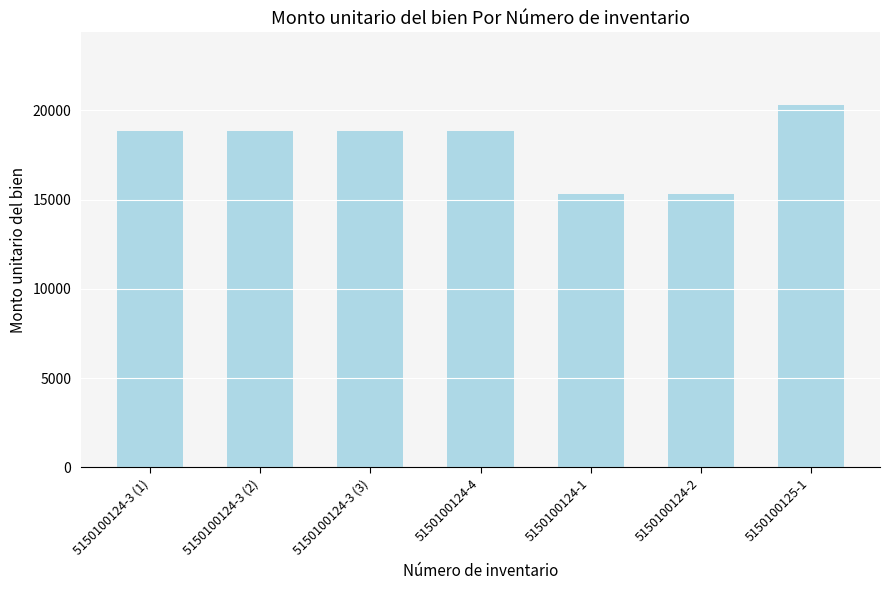

What is the average value?

18029.9